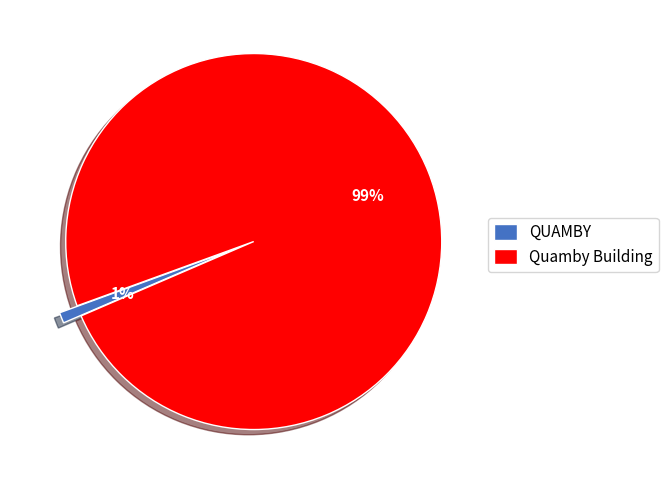

Which slice is the smallest?

QUAMBY